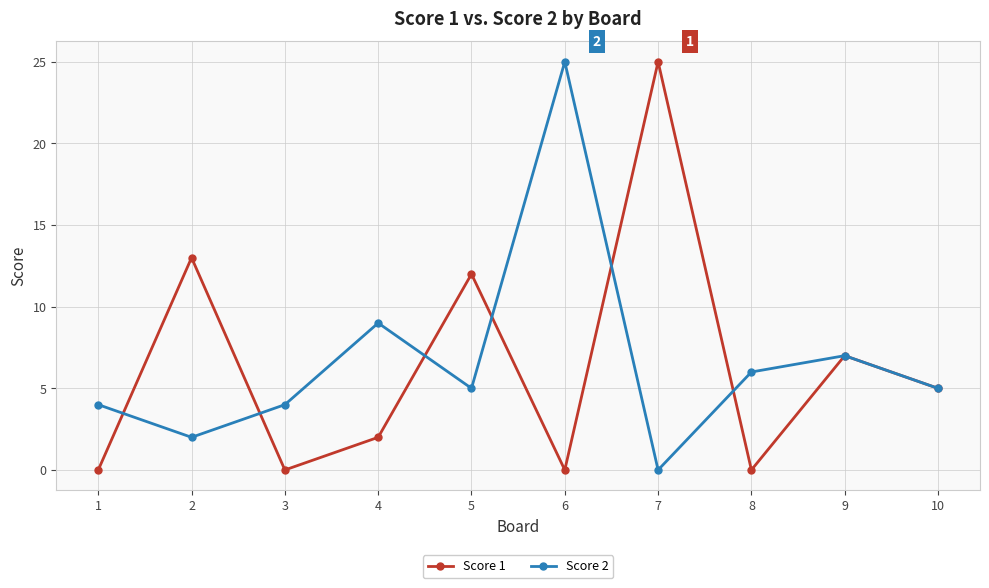

What is the maximum value shown in the chart?

25